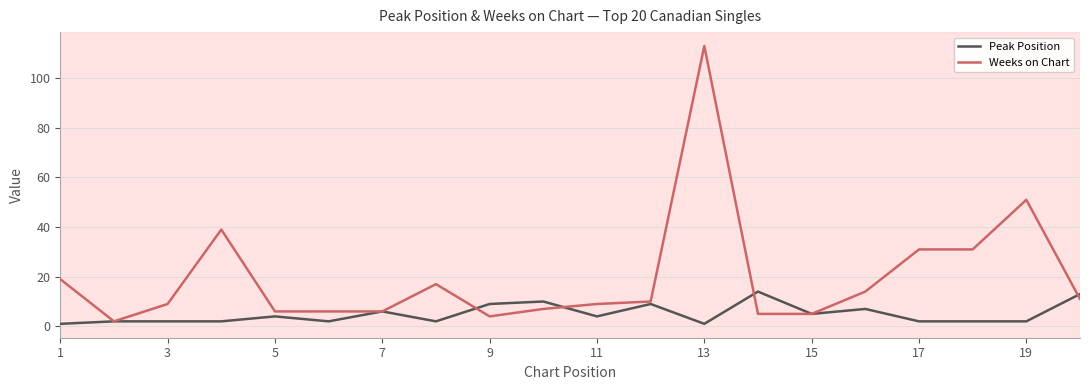

Which series has the largest range (max minus min)?

Weeks on Chart